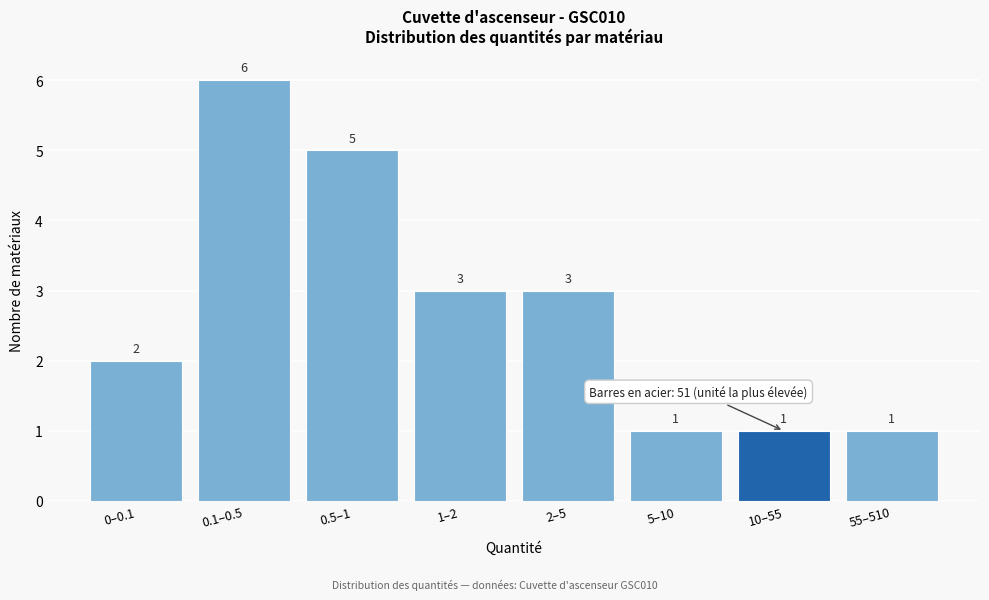

Reading left to right, what are all the values shown in this chart?

2	6	5	3	3	1	1	1